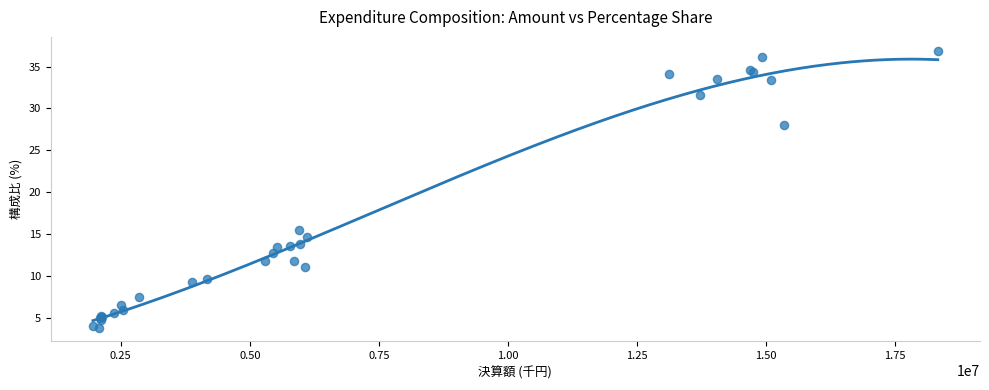

What Y value in the scatter plot is closest to 20?

15.5